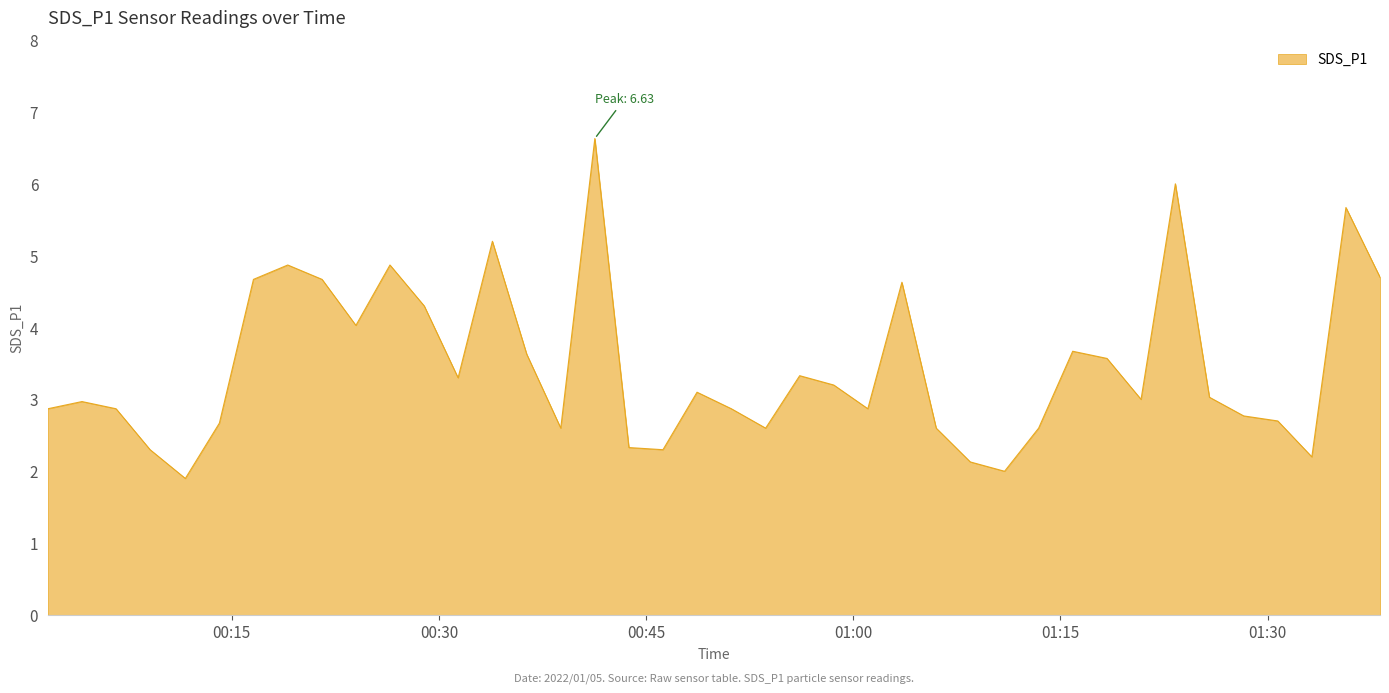

What is the maximum value shown in the chart?

6.6